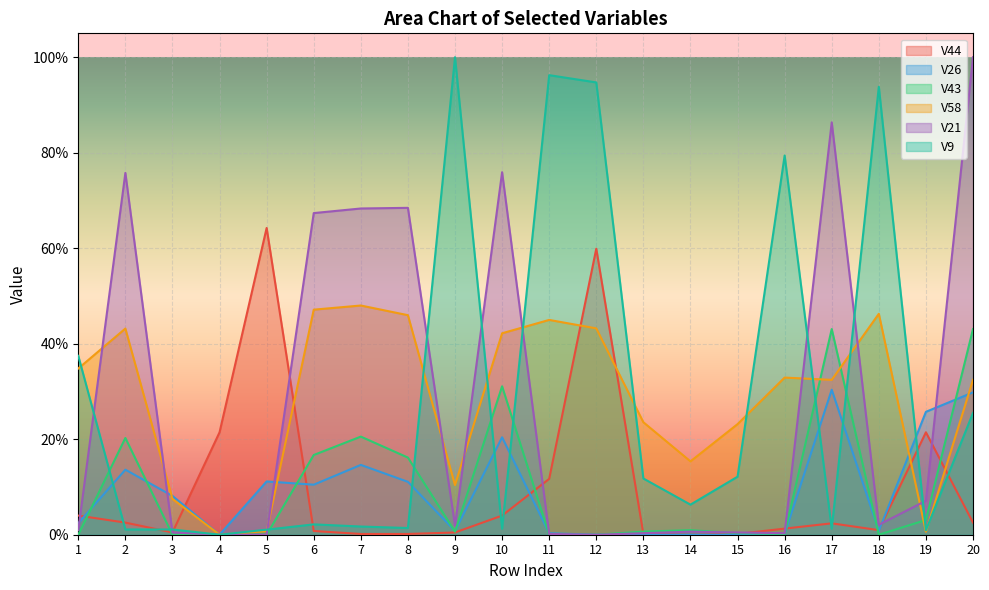

Reading left to right, transcribe all the data shown in this chart.

V44: 1=0.0	2=0.0	3=0.0	4=0.2	5=0.6	6=0.0	7=0.0	8=0.0	9=0.0	10=0.0	11=0.1	12=0.6	13=0.0	14=0.0	15=0.0	16=0.0	17=0.0	18=0.0	19=0.2	20=0.0
V26: 1=0.0	2=0.1	3=0.1	4=0.0	5=0.1	6=0.1	7=0.1	8=0.1	9=0.0	10=0.2	11=0.0	12=0.0	13=0.0	14=0.0	15=0.0	16=0.0	17=0.3	18=0.0	19=0.3	20=0.3
V43: 1=0.0	2=0.2	3=0.0	4=0.0	5=0.0	6=0.2	7=0.2	8=0.2	9=0.0	10=0.3	11=0.0	12=0.0	13=0.0	14=0.0	15=0.0	16=0.0	17=0.4	18=0.0	19=0.0	20=0.4
V58: 1=0.3	2=0.4	3=0.1	4=0.0	5=0.0	6=0.5	7=0.5	8=0.5	9=0.1	10=0.4	11=0.4	12=0.4	13=0.2	14=0.2	15=0.2	16=0.3	17=0.3	18=0.5	19=0.0	20=0.3
V21: 1=0.0	2=0.8	3=0.0	4=0.0	5=0.0	6=0.7	7=0.7	8=0.7	9=0.0	10=0.8	11=0.0	12=0.0	13=0.0	14=0.0	15=0.0	16=0.0	17=0.9	18=0.0	19=0.1	20=1.0
V9: 1=0.4	2=0.0	3=0.0	4=0.0	5=0.0	6=0.0	7=0.0	8=0.0	9=1.0	10=0.0	11=1.0	12=0.9	13=0.1	14=0.1	15=0.1	16=0.8	17=0.0	18=0.9	19=0.0	20=0.3